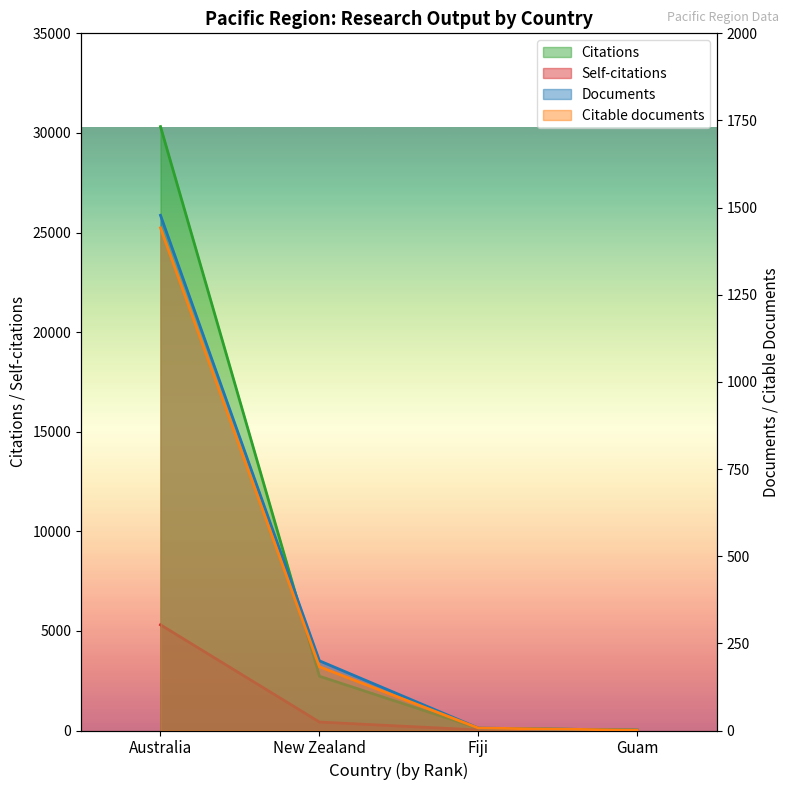

True or false: Self-citations and Citations intersect in this chart.

False